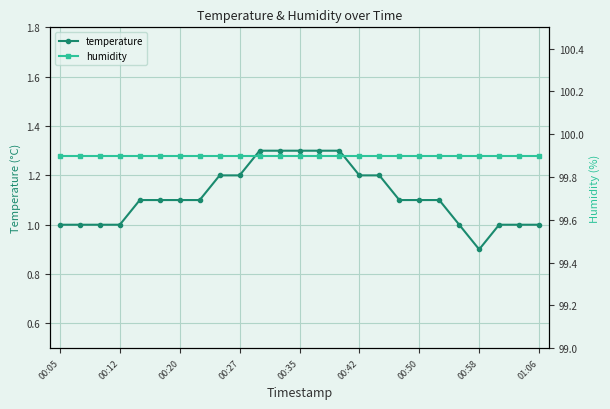

What is the value of the humidity point at the 11th from the left?

99.9